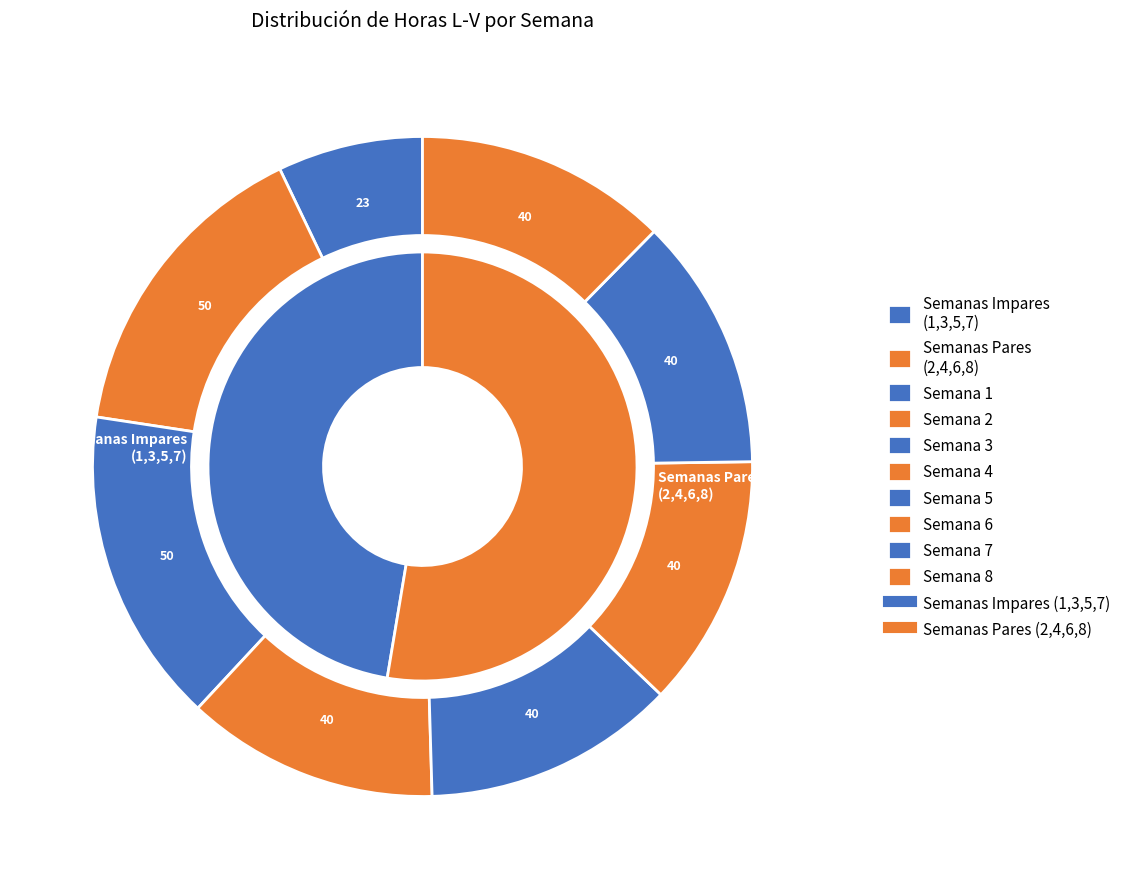

What percentage is the 7 slice, to the nearest percent?

12%